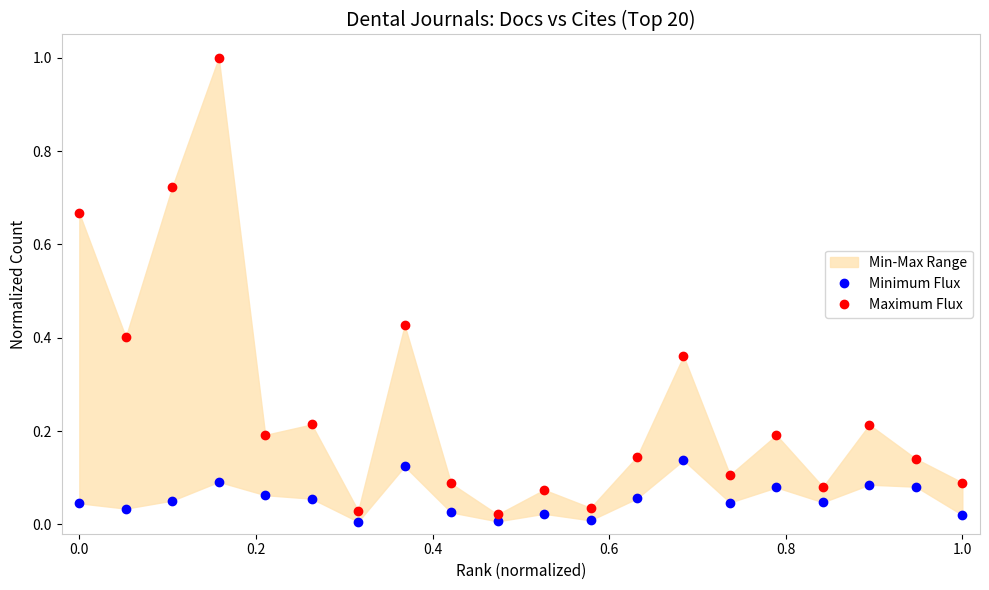

In Minimum Flux, how many points are higher than both neighbors (excluding endpoints)?

6